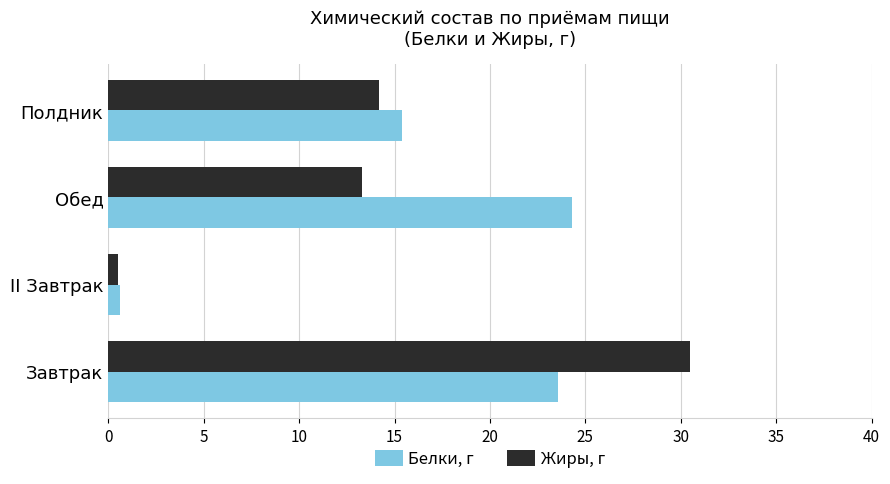

Where is Жиры, г nearest to the value 15?

Полдник